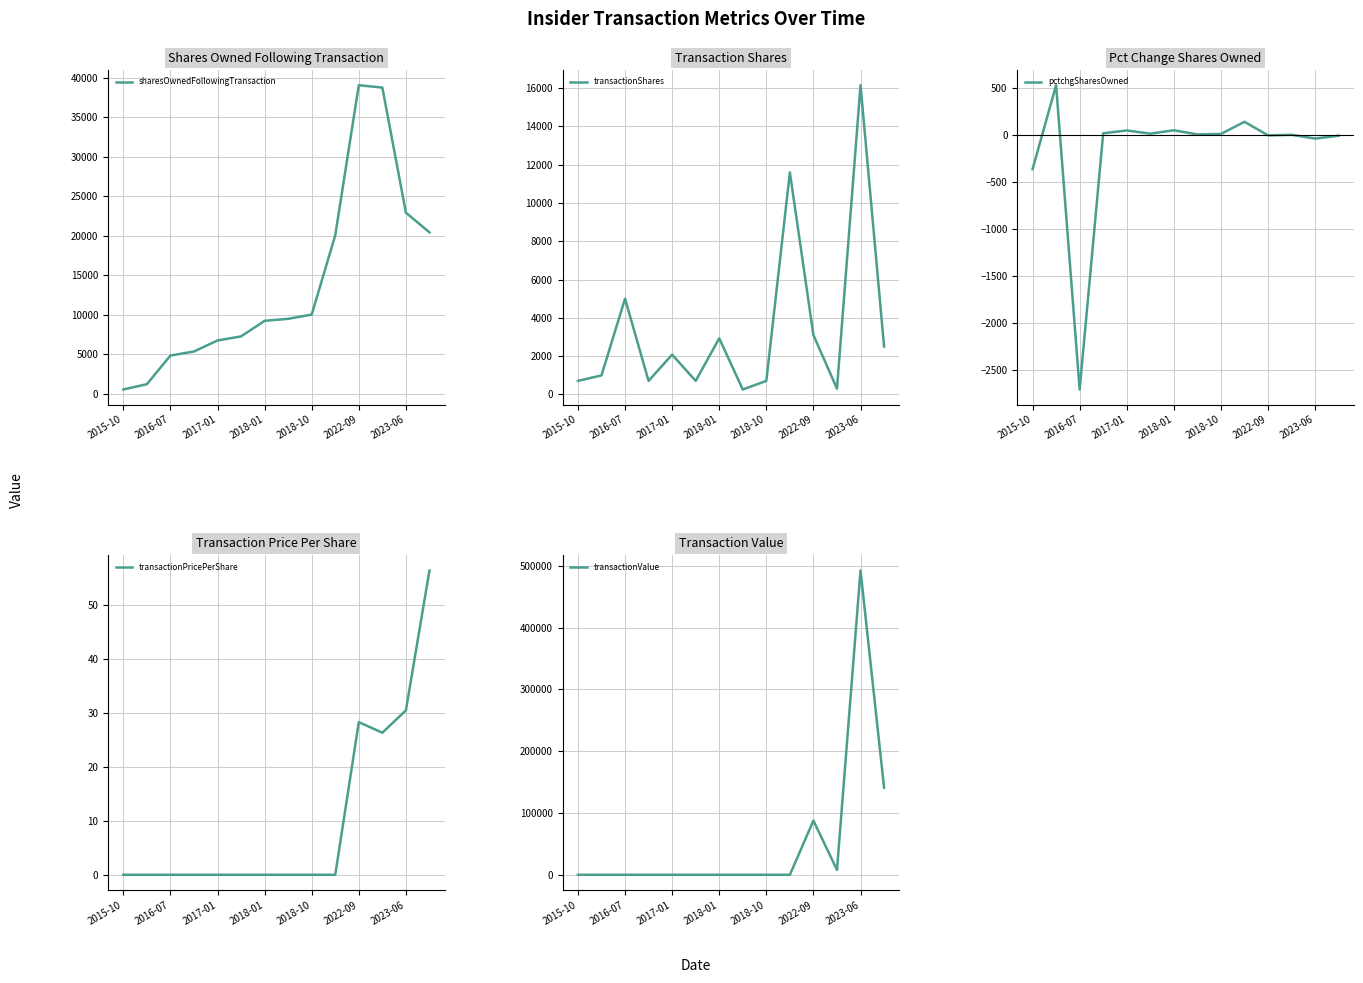

What is the highest value of the sharesOwnedFollowingTransaction series?

39091